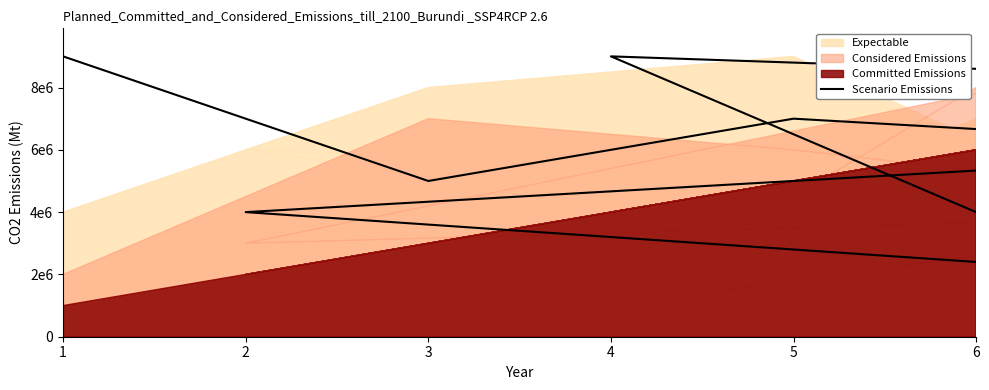

What is the sum of all values?

54000000